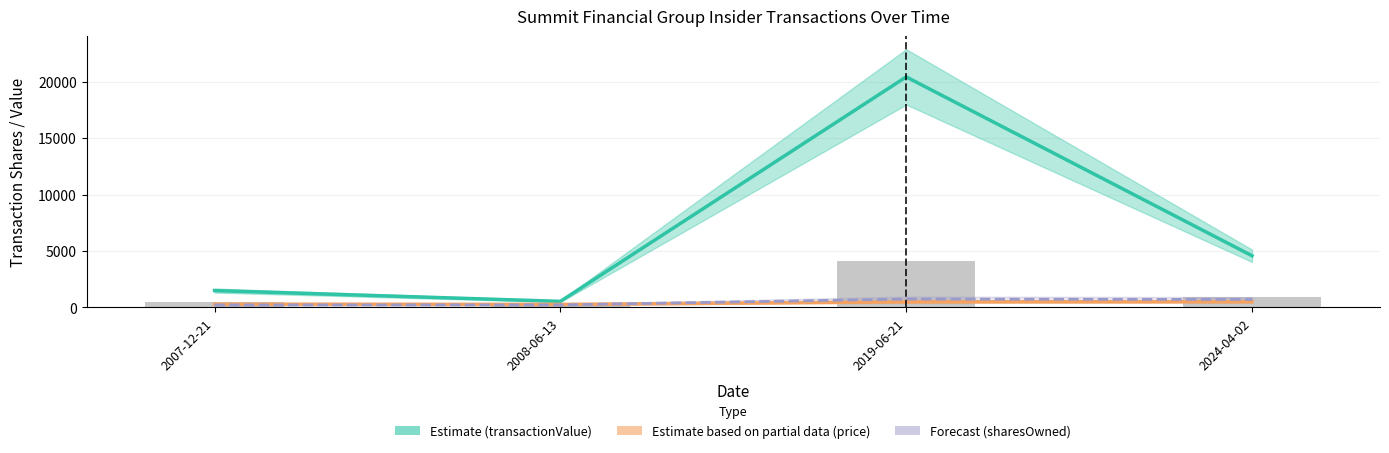

Reading left to right, transcribe all the data shown in this chart.

500	200	4088	896